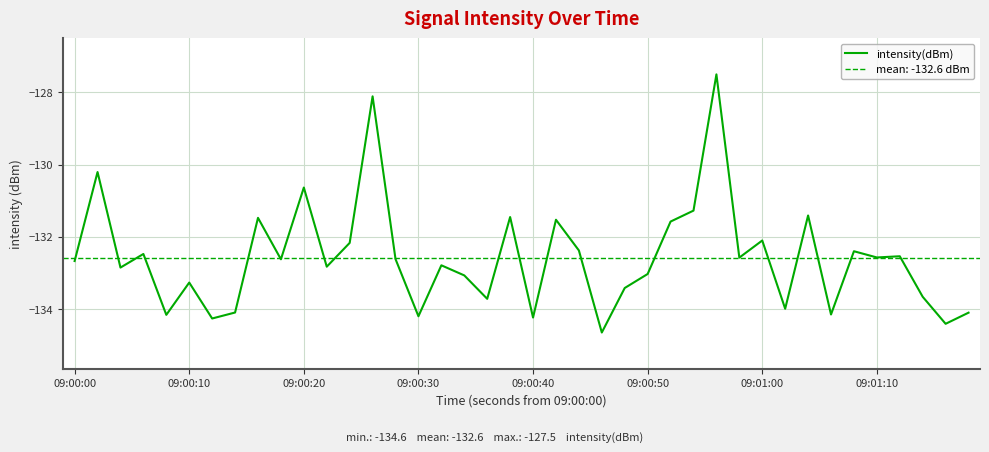

What is the greatest value displayed?

-127.5